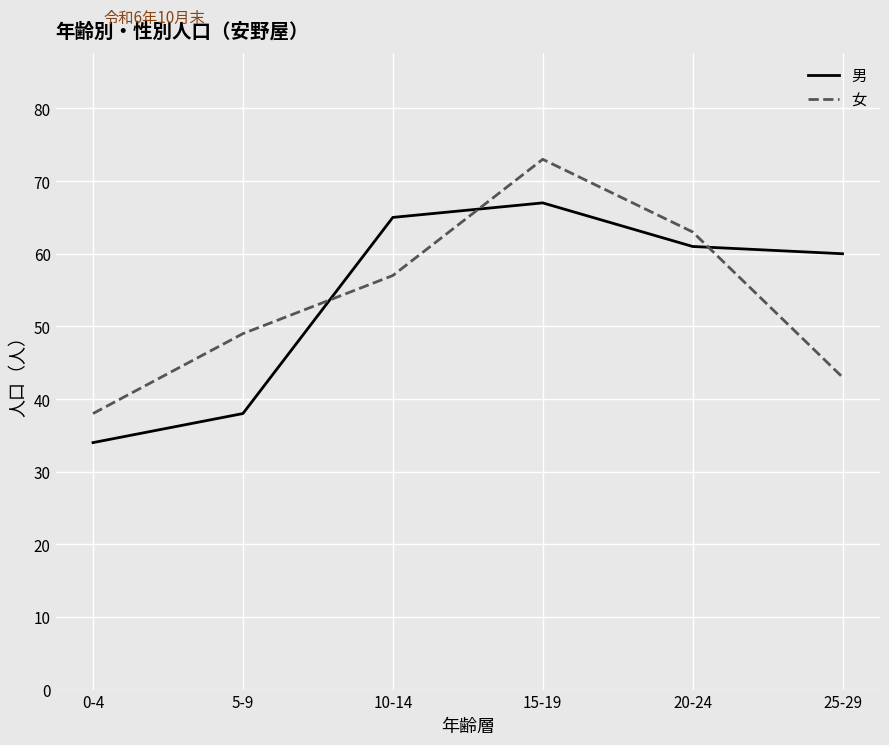

What position from the left is 15-19?

4